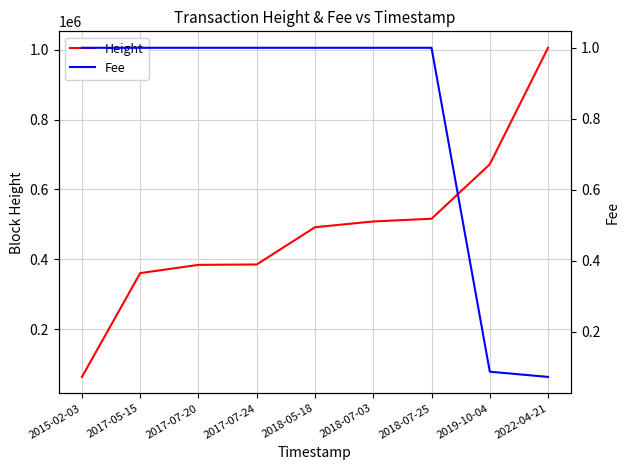

True or false: Fee and Height intersect in this chart.

False